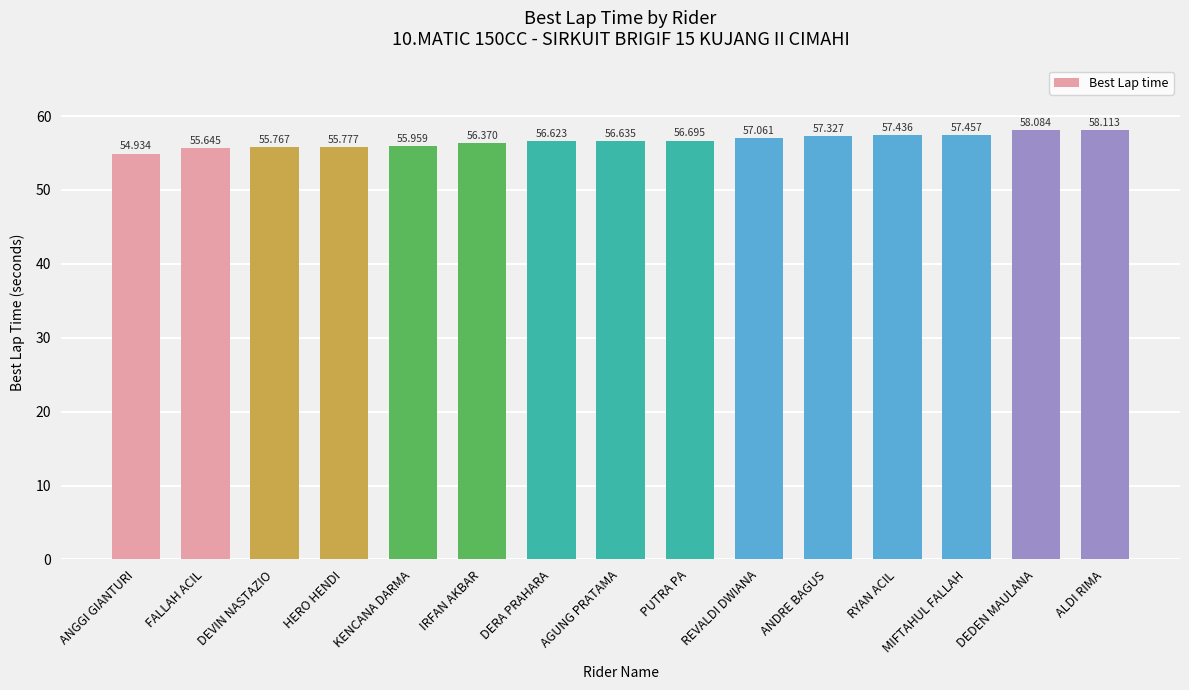

Reading right to left, transcribe all the data shown in this chart.

58.1	58.1	57.5	57.4	57.3	57.1	56.7	56.6	56.6	56.4	56.0	55.8	55.8	55.6	54.9